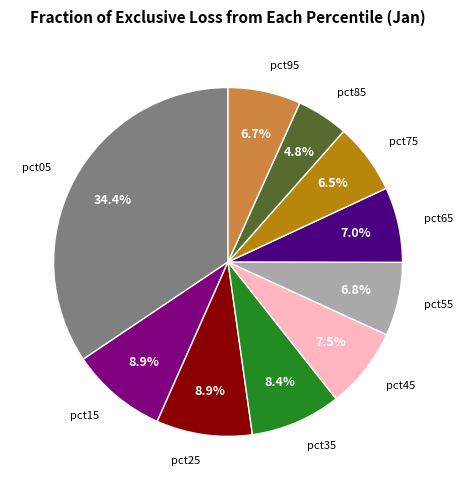

Is there any slice that represents more than half of the pie?

No